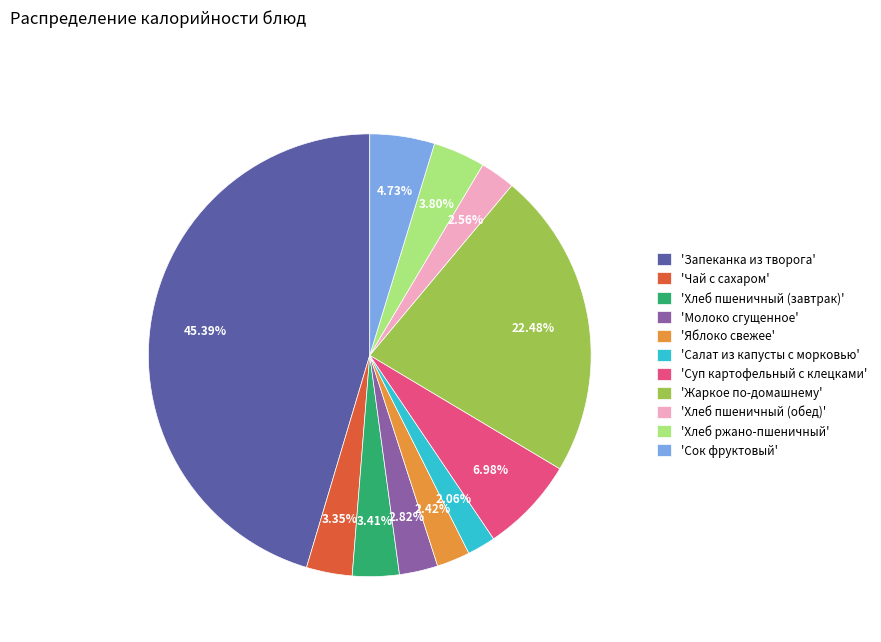

Which slice is the largest?

'Запеканка из творога'